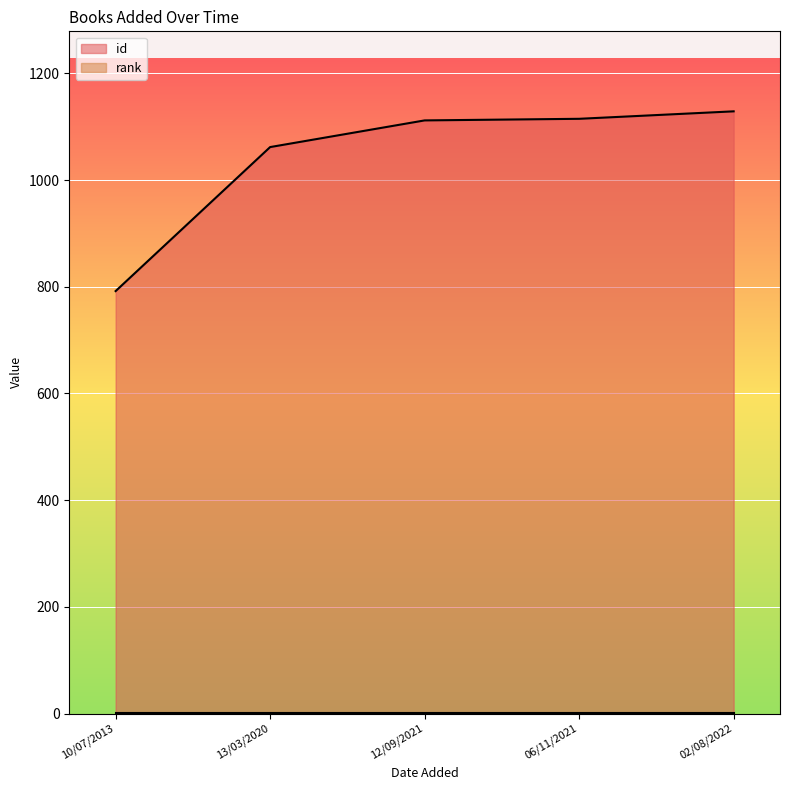

Which category has the lowest value across all series?

10/07/2013